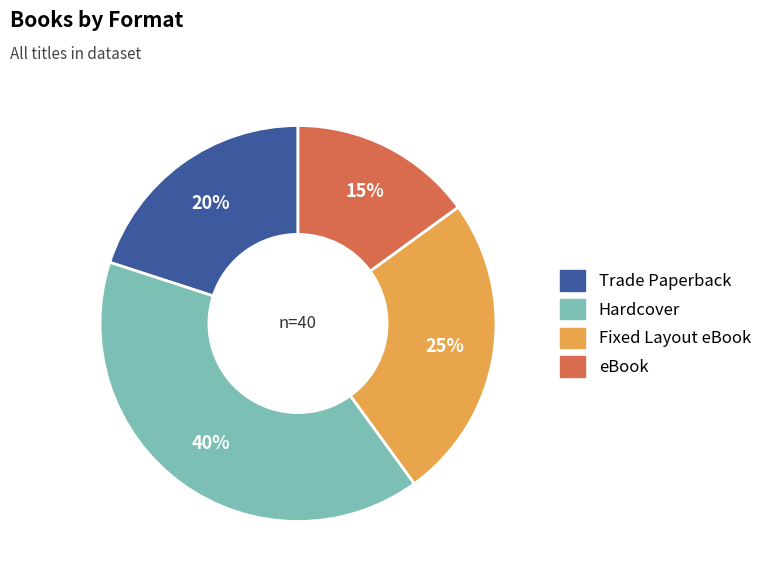

Does Trade Paperback account for over 50% of the chart?

No